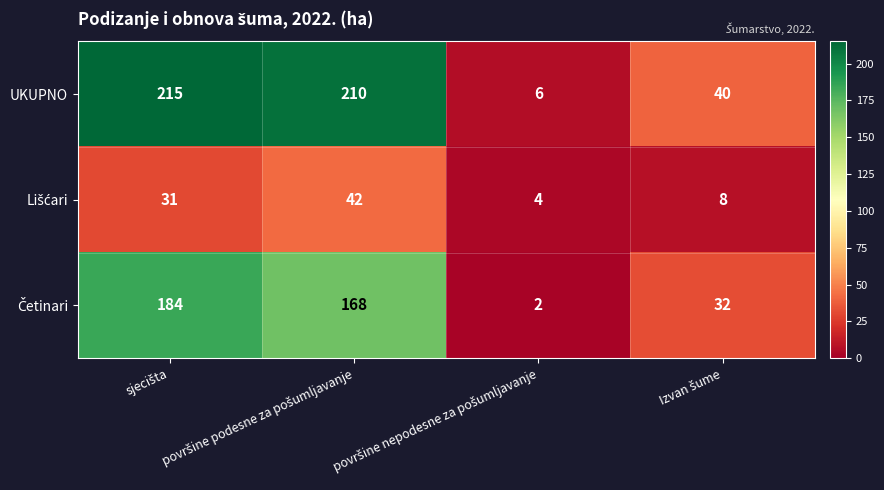

Which series has the largest range (max minus min)?

UKUPNO